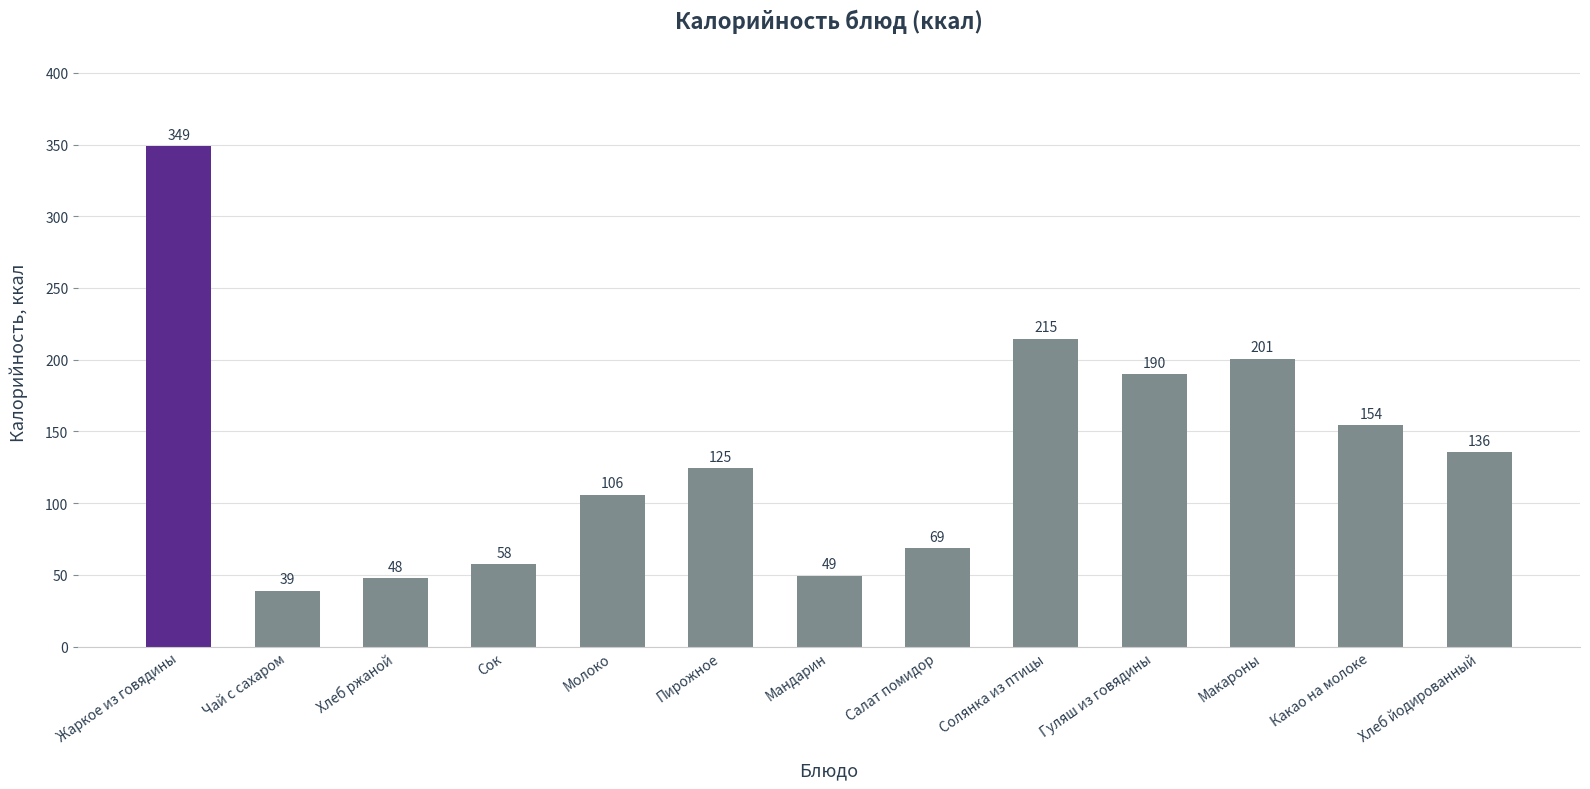

Are the bars grouped side by side (vs. stacked)?

No